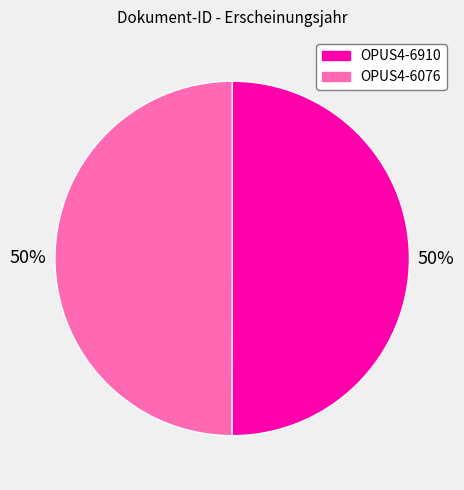

Is it true that OPUS4-6076 is 41% of the pie?

False